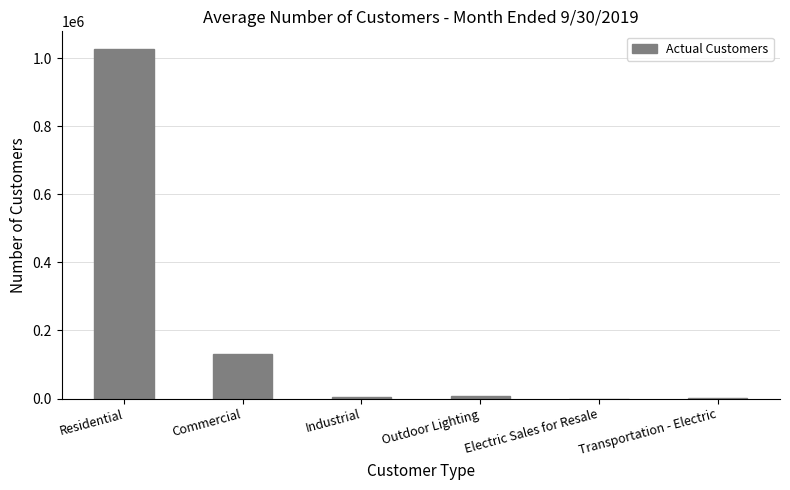

What is the maximum value shown in the chart?

1027535